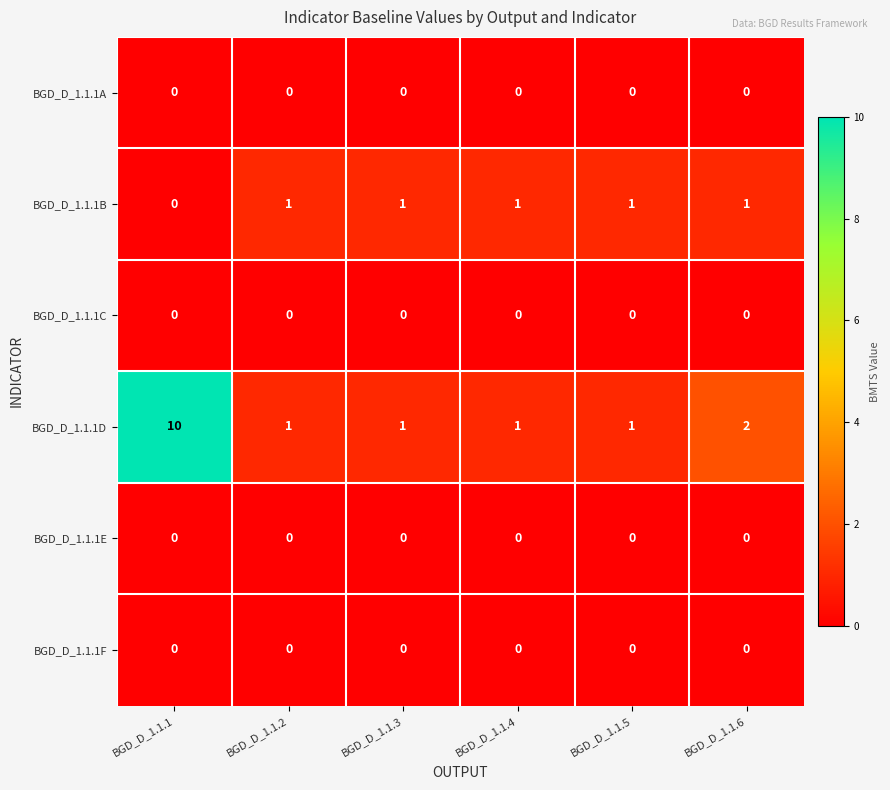

The value of BGD_D_1.1.1F at BGD_D_1.1.1 is 0. True or false?

True